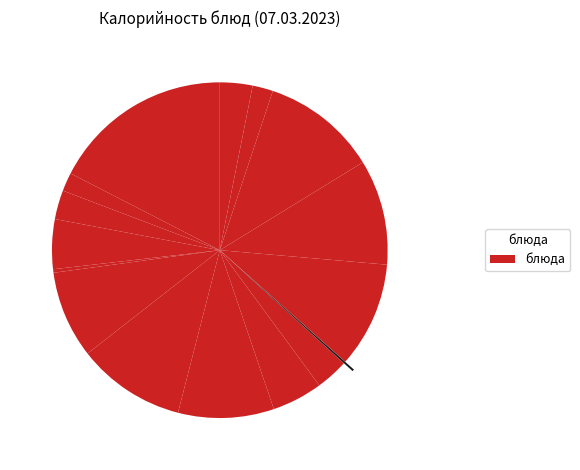

Rank the categories by value from lowest to highest.

Огурцы ГПД, Огурцы свежие, Чай с сахаром, Чай ГПД, Хлеб пшеничный, Хлеб ржаной Обед, Хлеб ржаной ГПД, Яблоко свежее, Компот, Суп картофельный, Каша перловая Обед, Гуляш ГПД, Суп ГПД, Гуляш из цыпленка, Каша перловая ГПД, Запеканка из творога